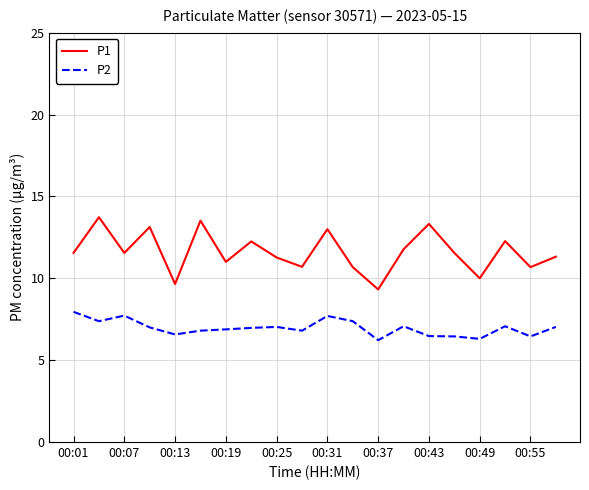

Rank the series by their maximum value, from lowest to highest.

P2, P1